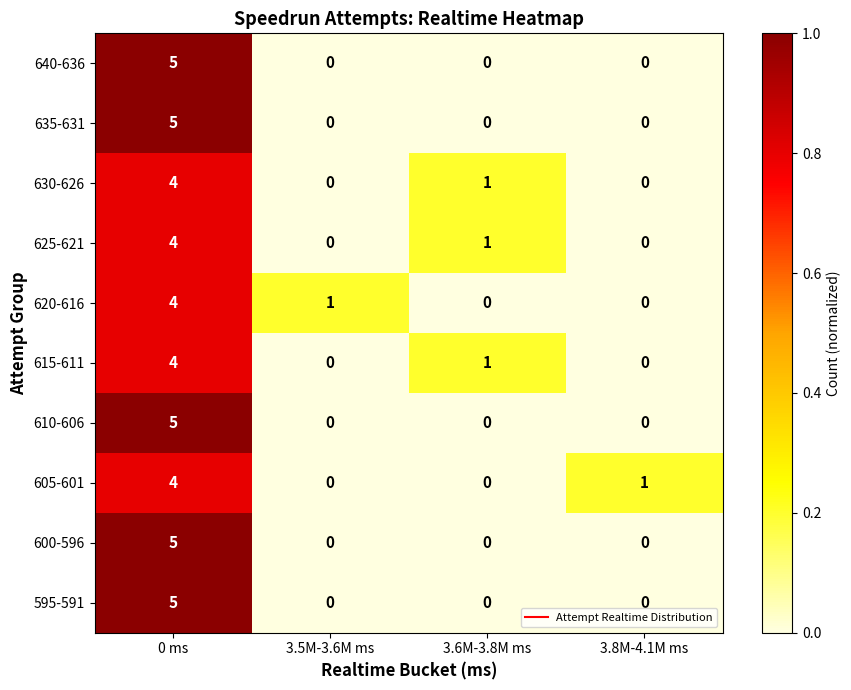

Count the 595-591 values in the range 0 to 5.

4